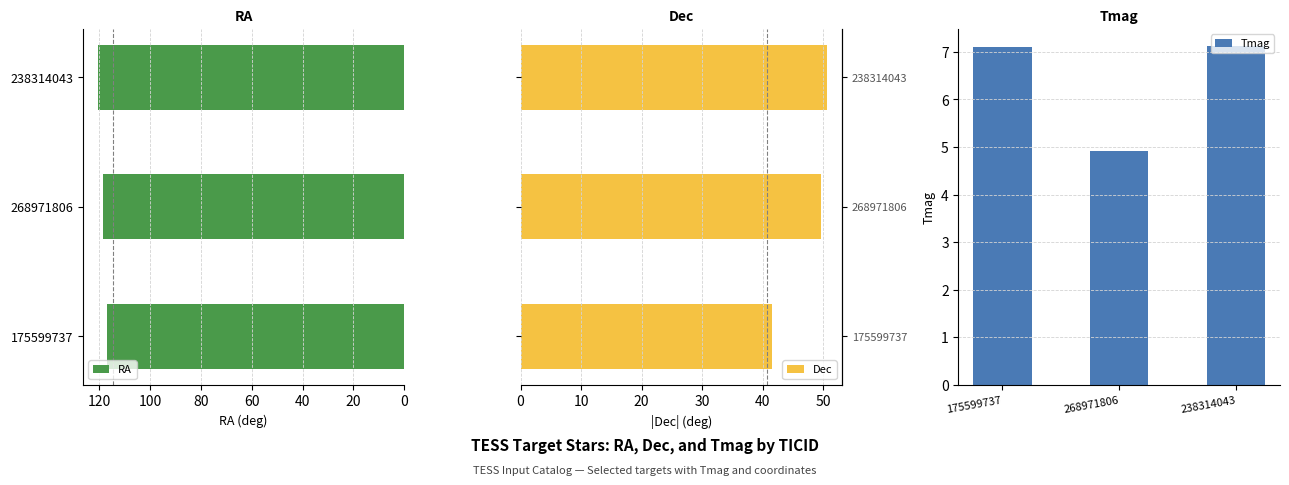

What is the average value of the RA series?

118.5